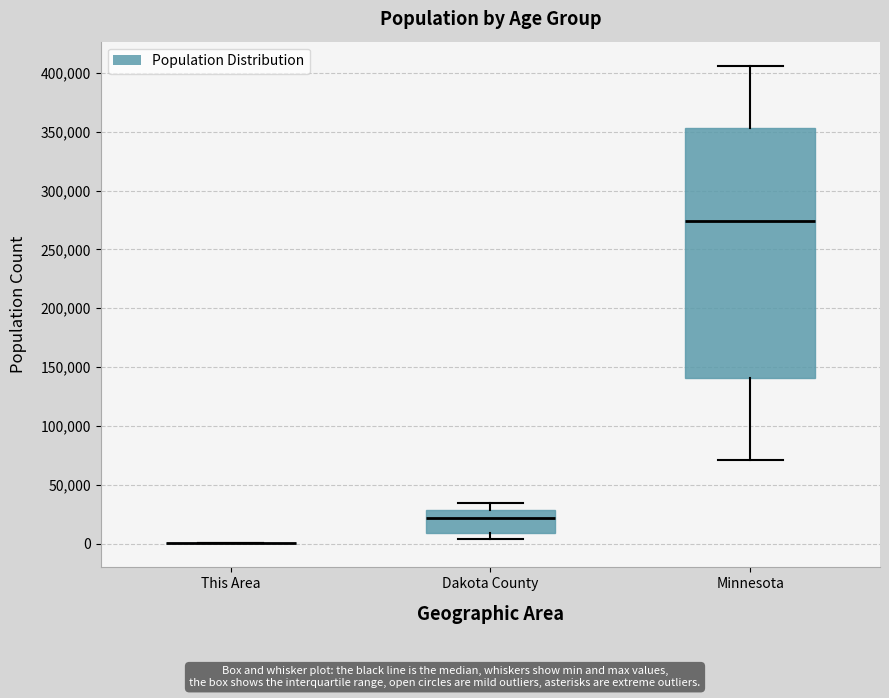

Comparing the boxes themselves (not the whiskers), which one is the tallest?

Minnesota